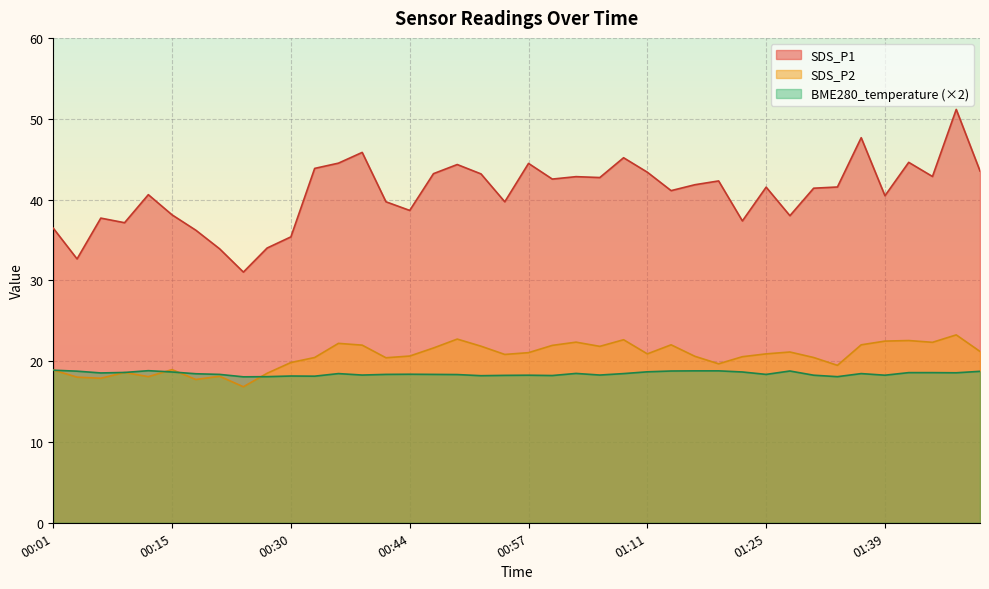

What is the label of the 22nd point from the left?

01:00